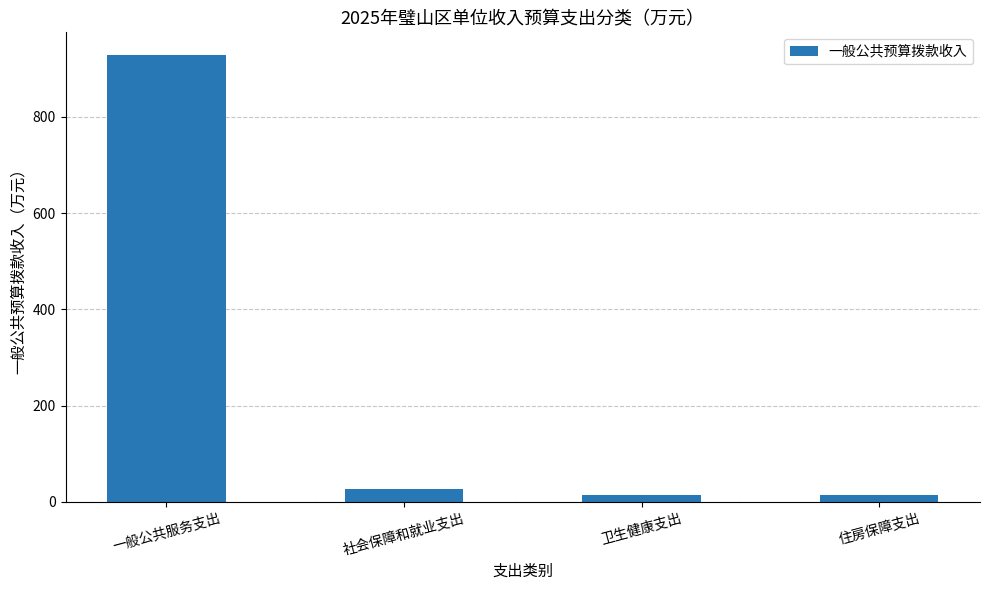

How many data points does each series have?

4